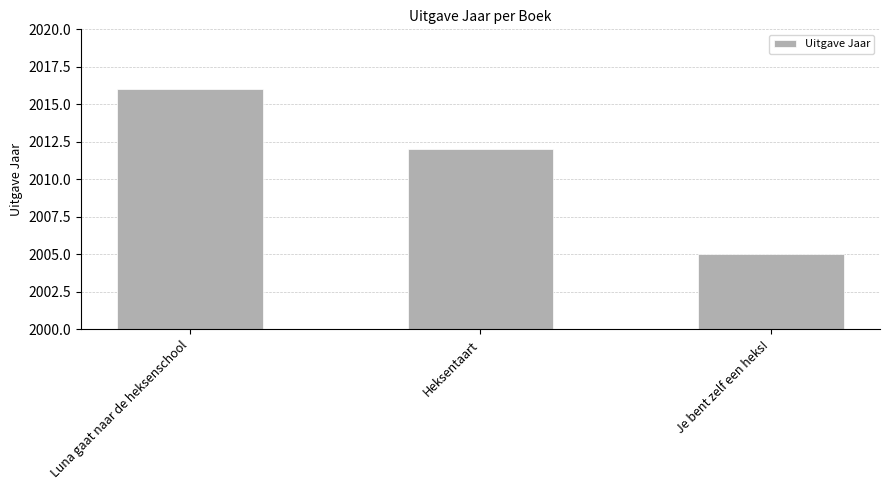

What is the value of the 2nd bar from the left?

2012